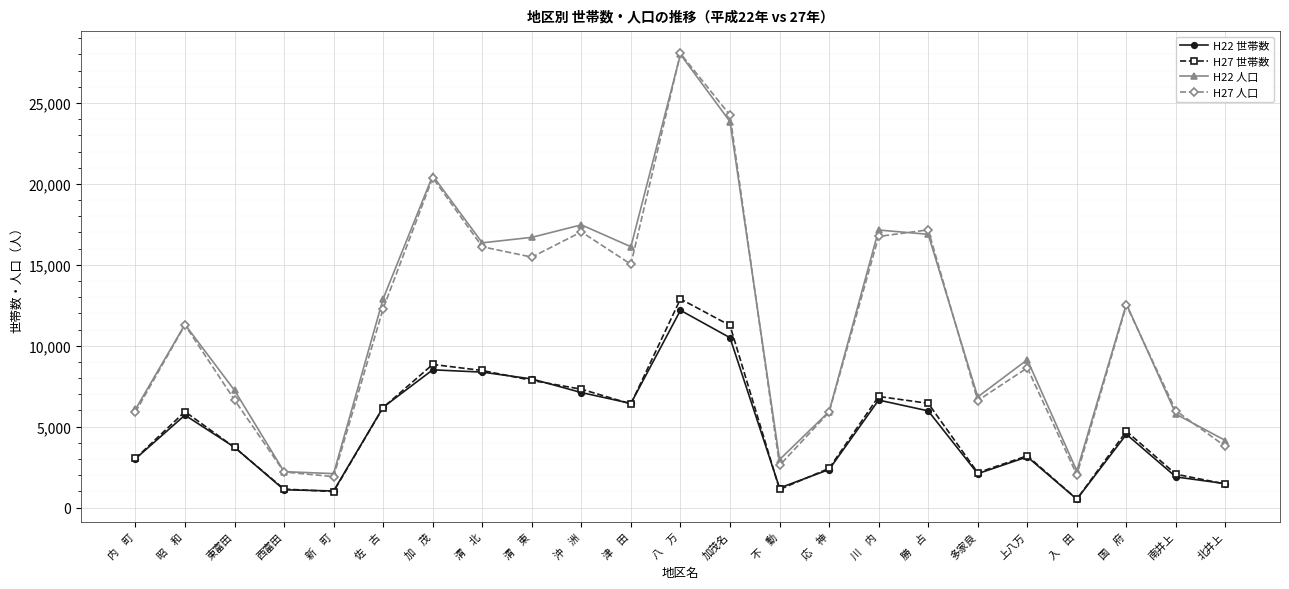

How many lines are shown in the chart?

4